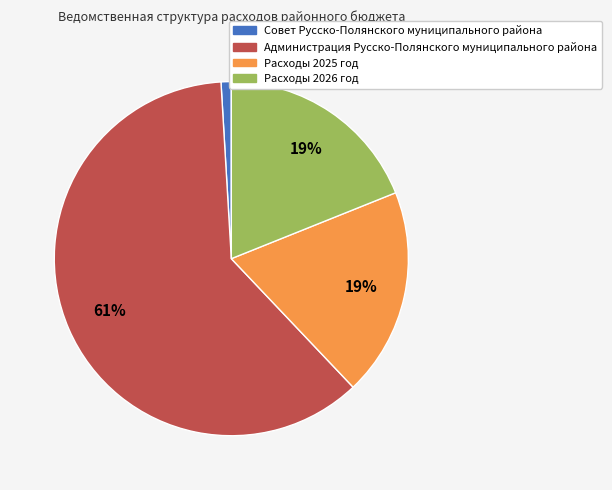

How many slices are in this pie chart?

4